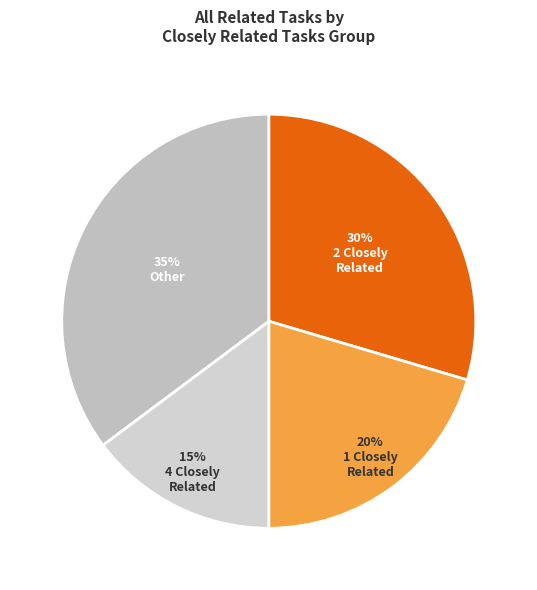

How many slices are in this pie chart?

4